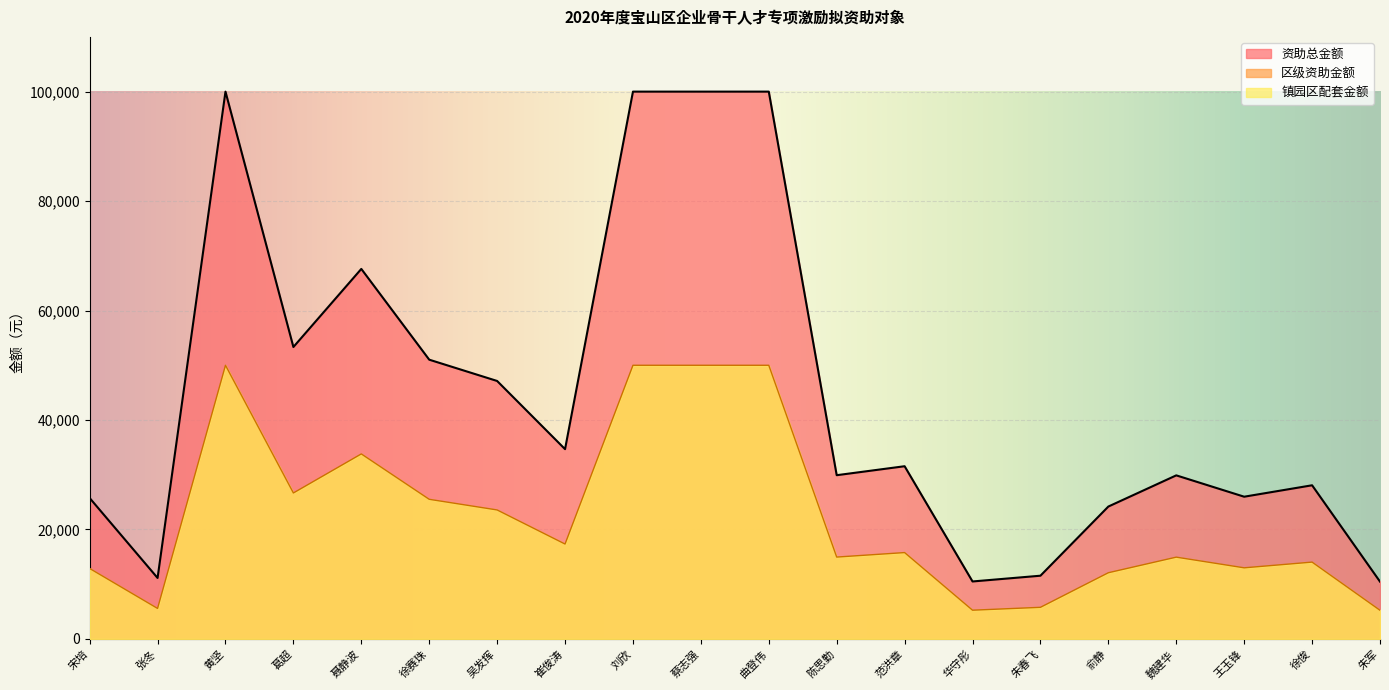

The 资助总金额 series shows 12307.1 at 王玉锋. True or false?

False